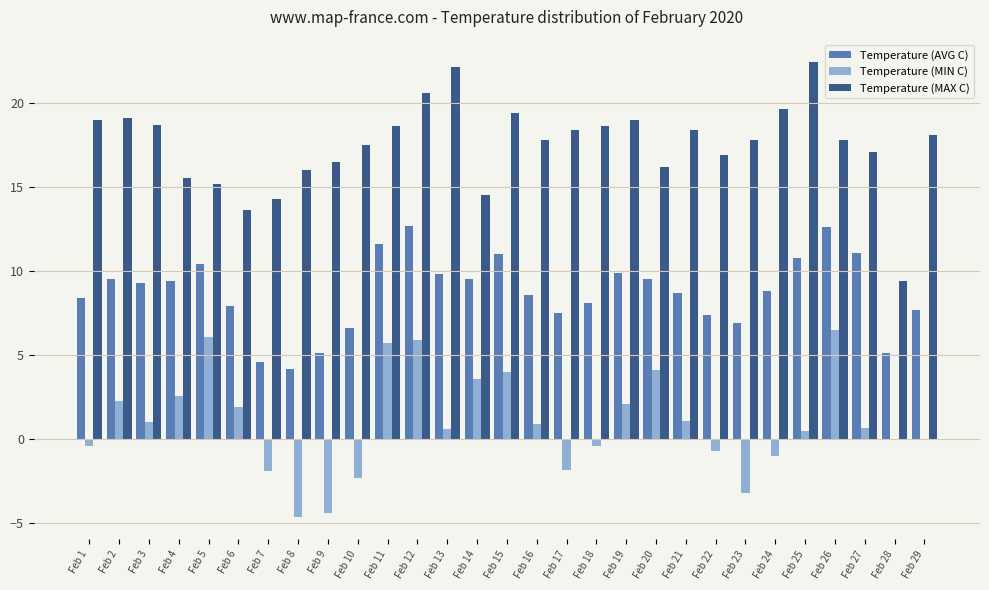

True or false: Temperature (MIN C) has a value of 6.1 at Feb 5.

True